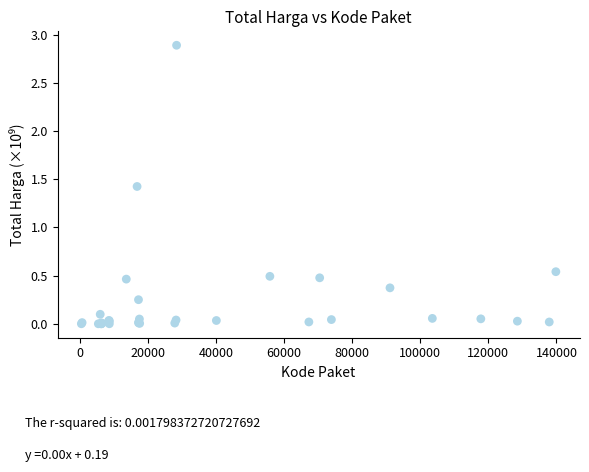

What Y value in the scatter plot is closest to 1?

1.4